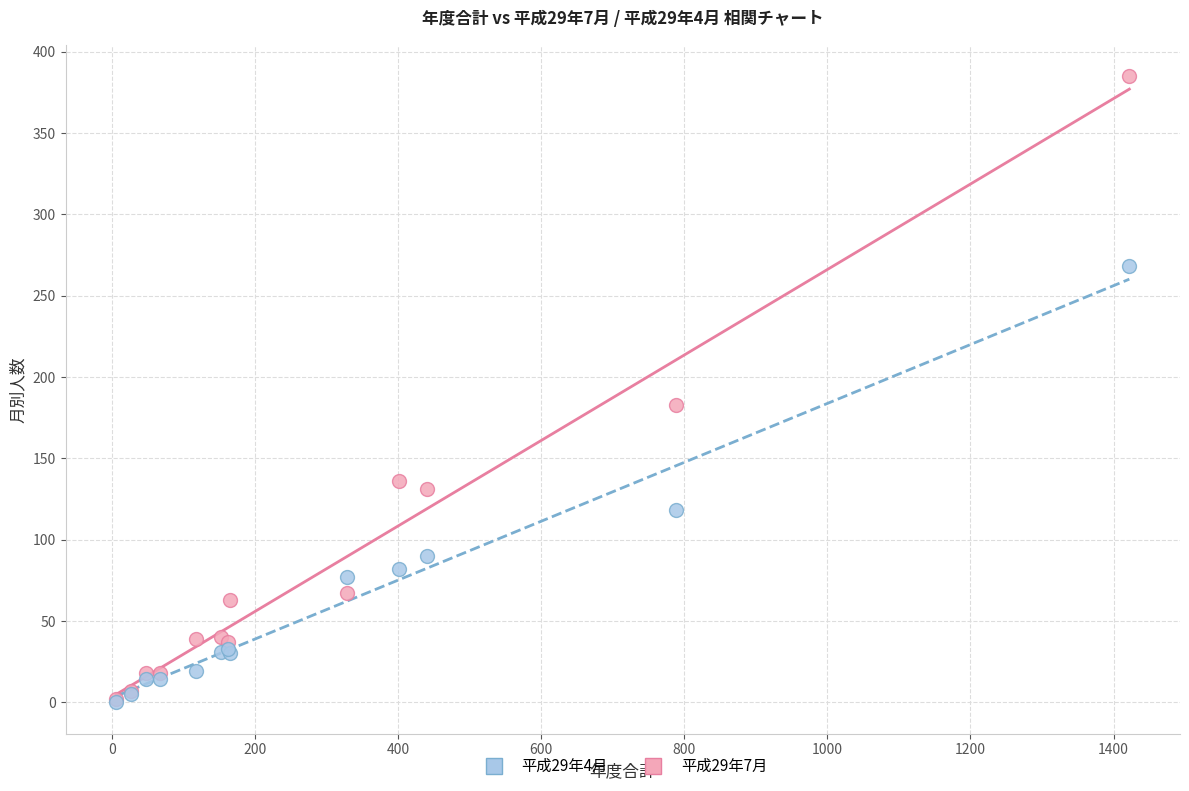

What are all the series names shown in the legend?

平成29年4月, 平成29年7月